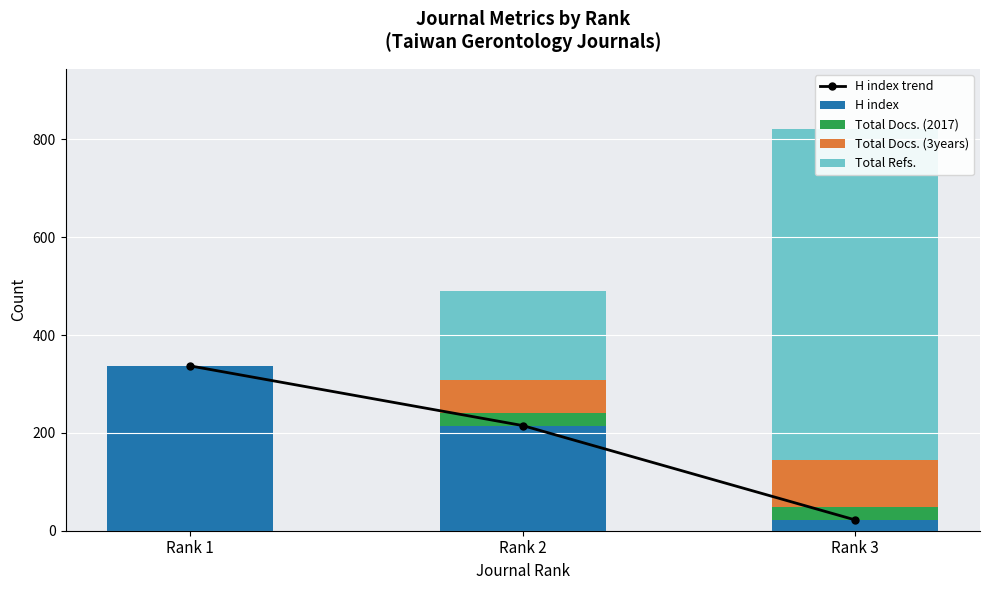

What is the difference between the H index values at Rank 2 and Rank 1?

122